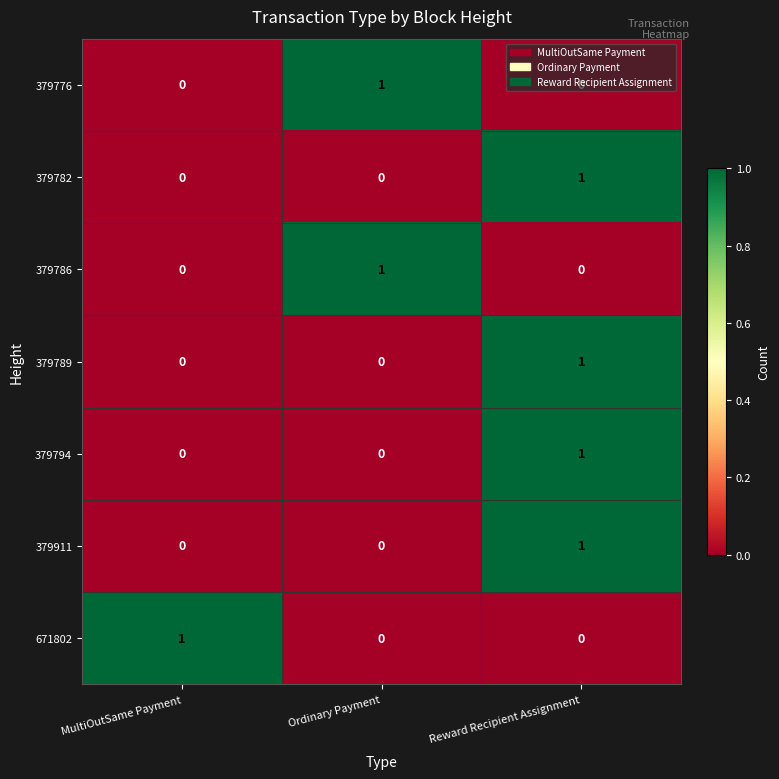

What is the maximum value shown in the chart?

1